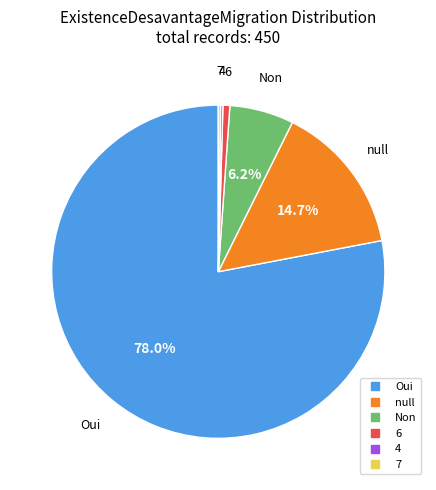

Does any single category account for the majority?

Yes